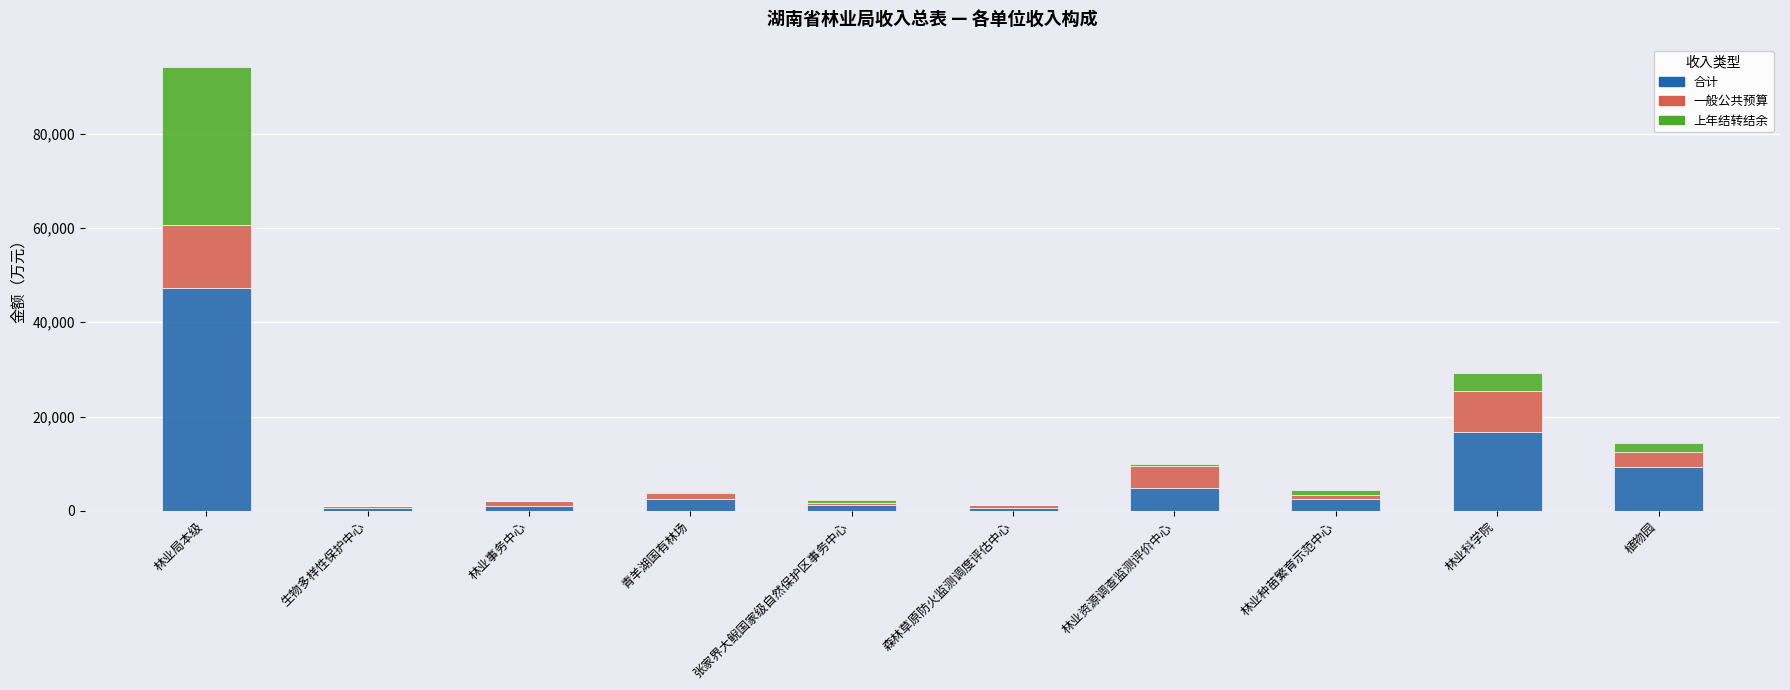

What is the sum of all 合计 values?

86562.4